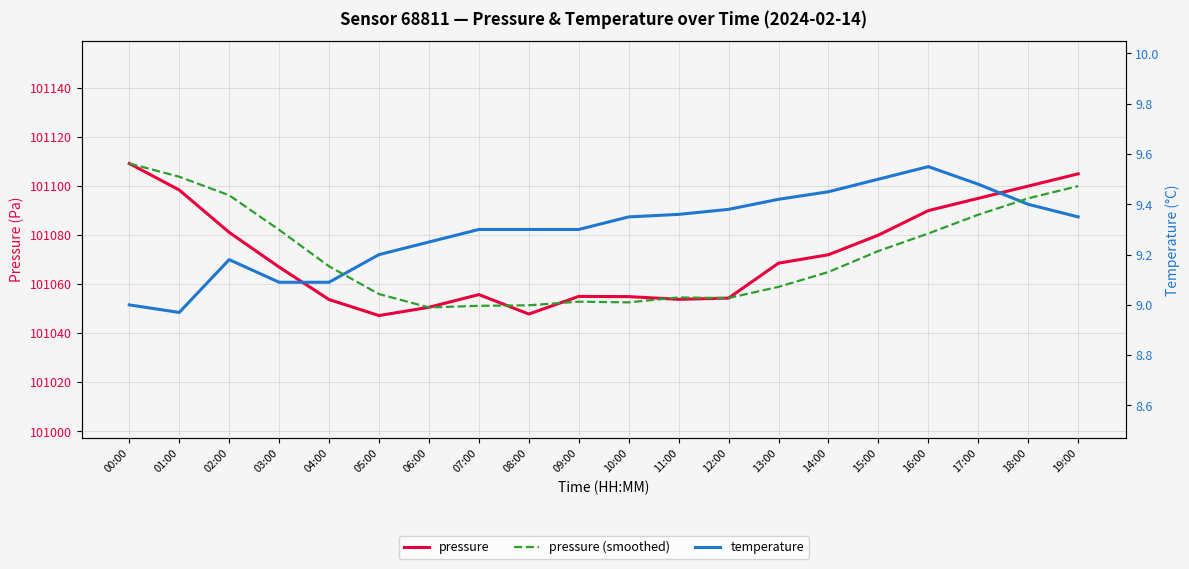

What is the sum of the pressure (smoothed) values at 02:00 and 19:00?

202196.3